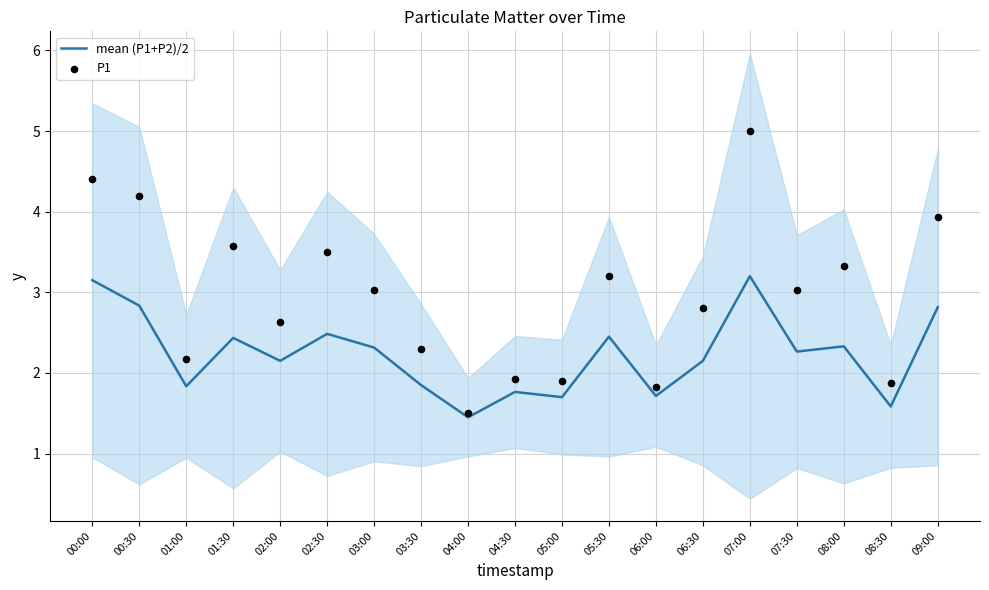

Is the value of P1 at 01:00 greater than the value of mean (P1+P2)/2 at 07:30?

No